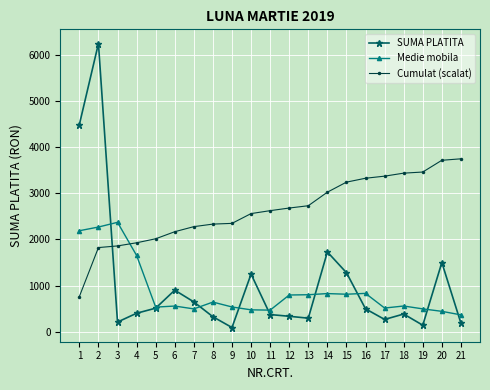

What is the value of the Cumulat (scalat) point at the 21st from the left?

3747.4